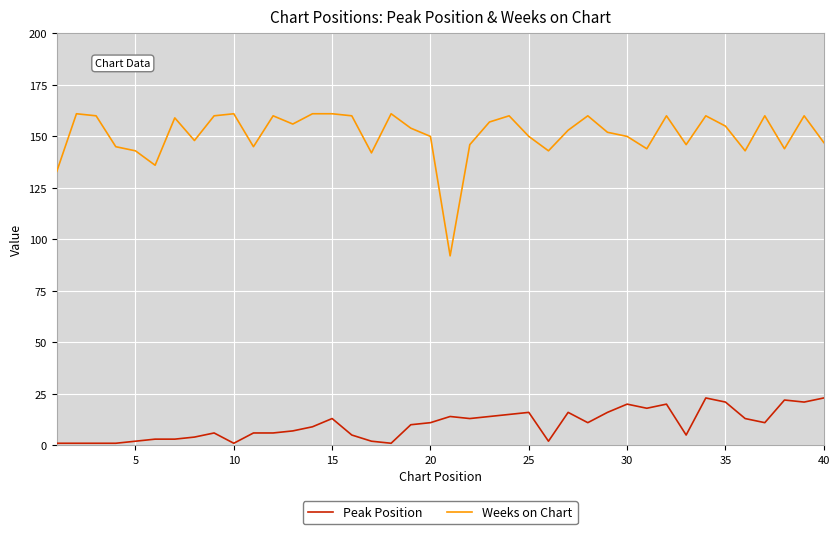

List the series in order of their overall mean, lowest first.

Peak Position, Weeks on Chart